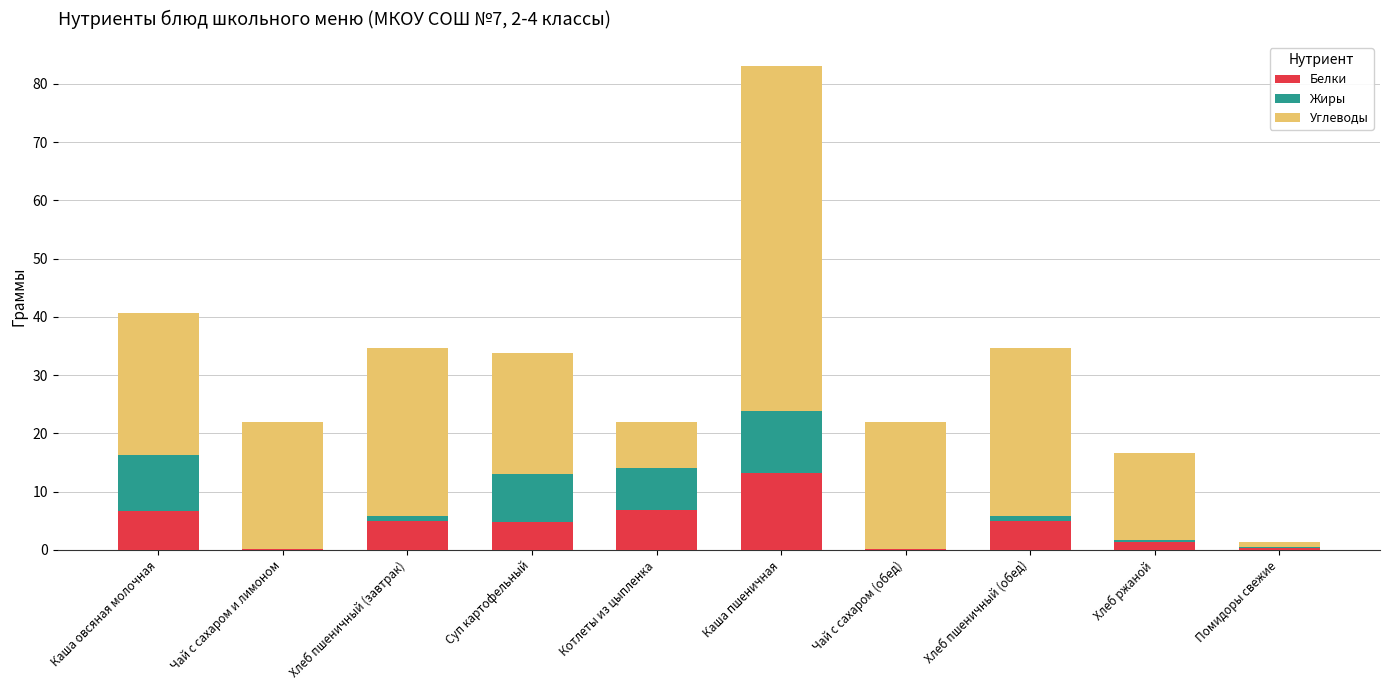

What is the sum of all Белки values?

43.3